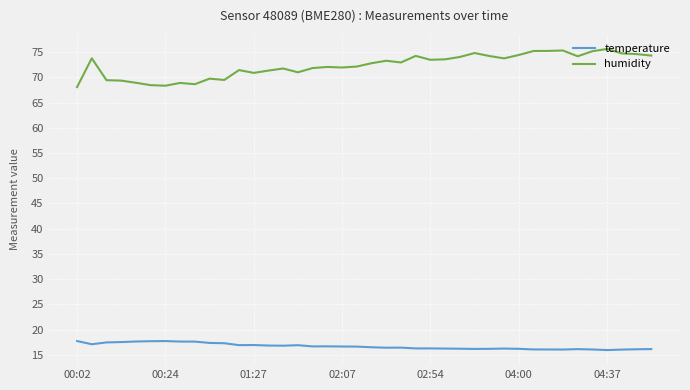

What is the difference between the maximum and minimum values in the humidity series?

7.6